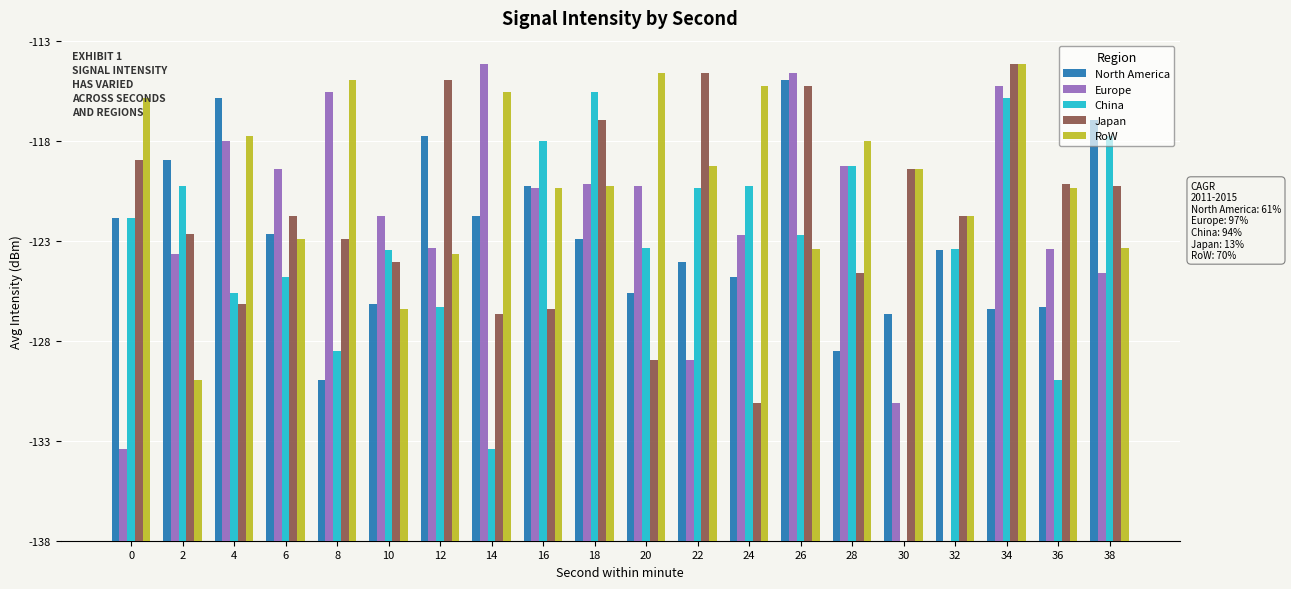

Between 20 and 22, which series saw the biggest shift?

Japan